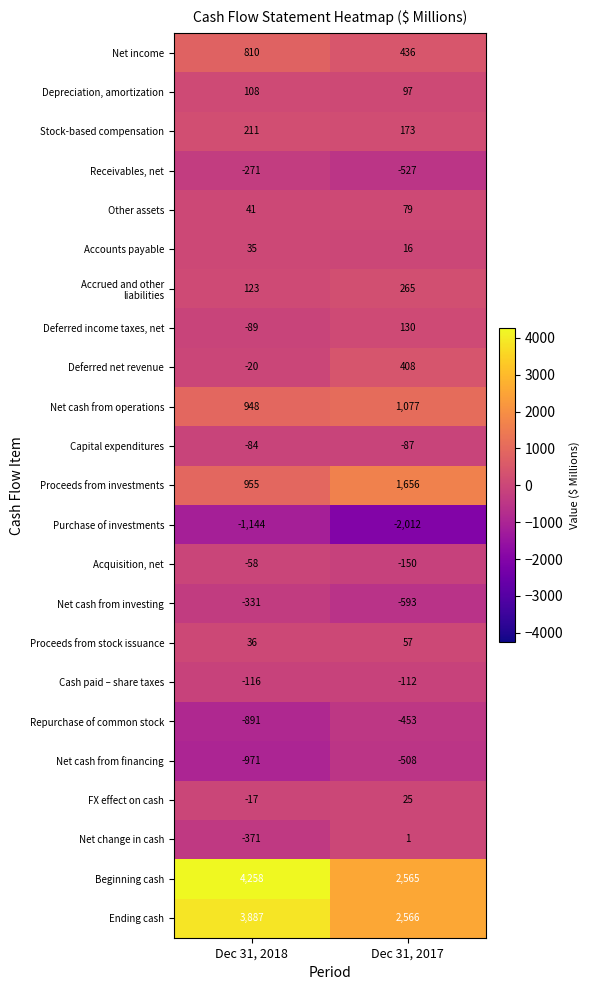

How many categories are shown in the chart?

2